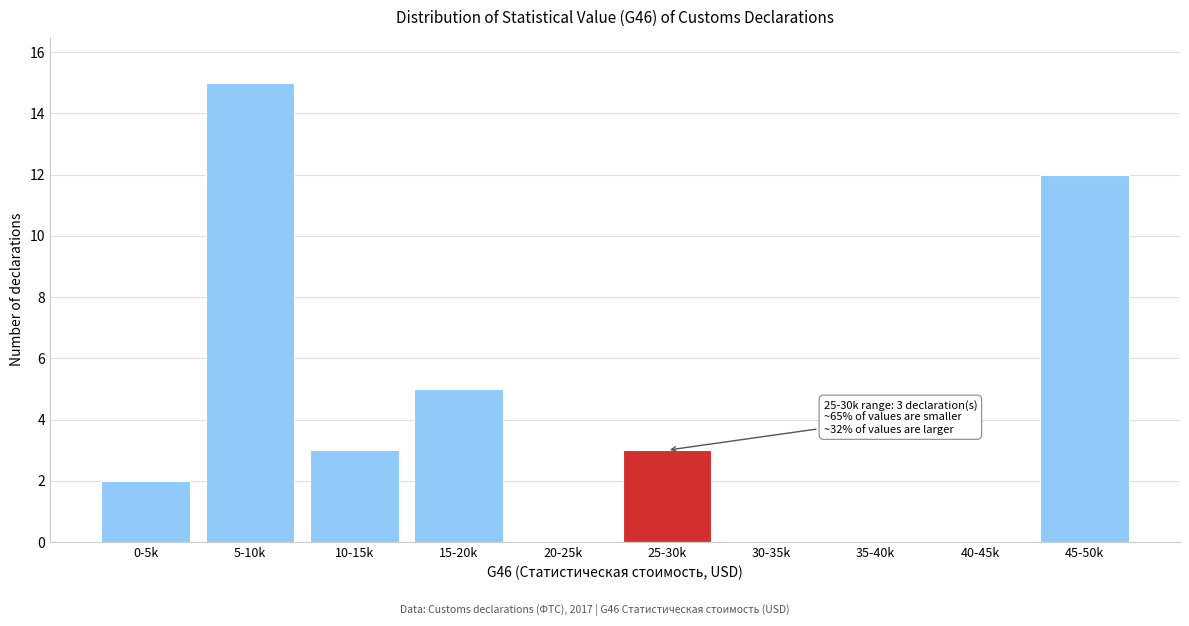

Reading right to left, what are all the values shown in this chart?

45-50k=12	40-45k=0	35-40k=0	30-35k=0	25-30k=3	20-25k=0	15-20k=5	10-15k=3	5-10k=15	0-5k=2